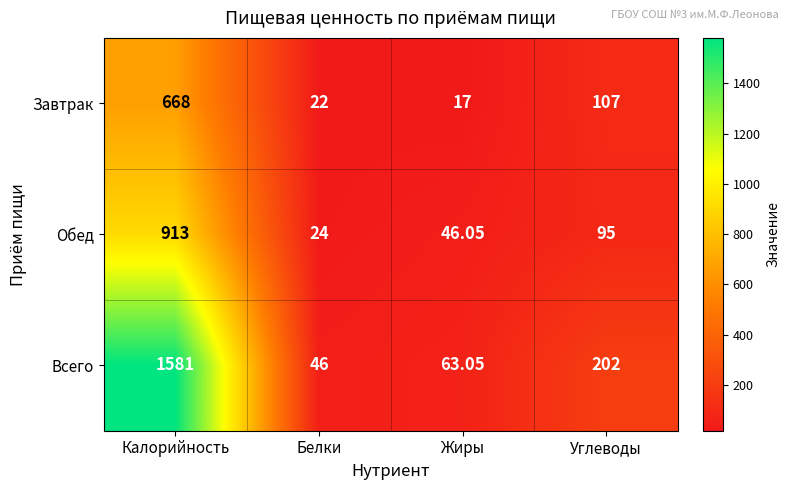

What is the greatest value displayed?

1581.0